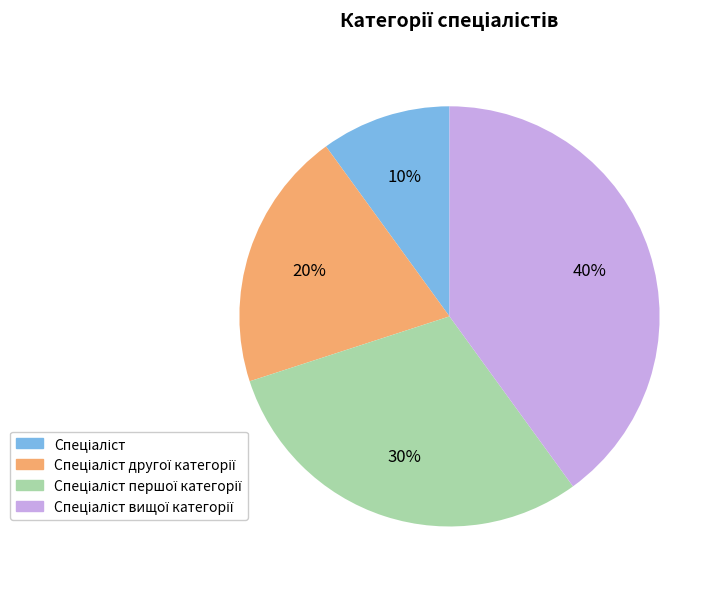

To the nearest percent, what is the average slice percentage?

25%